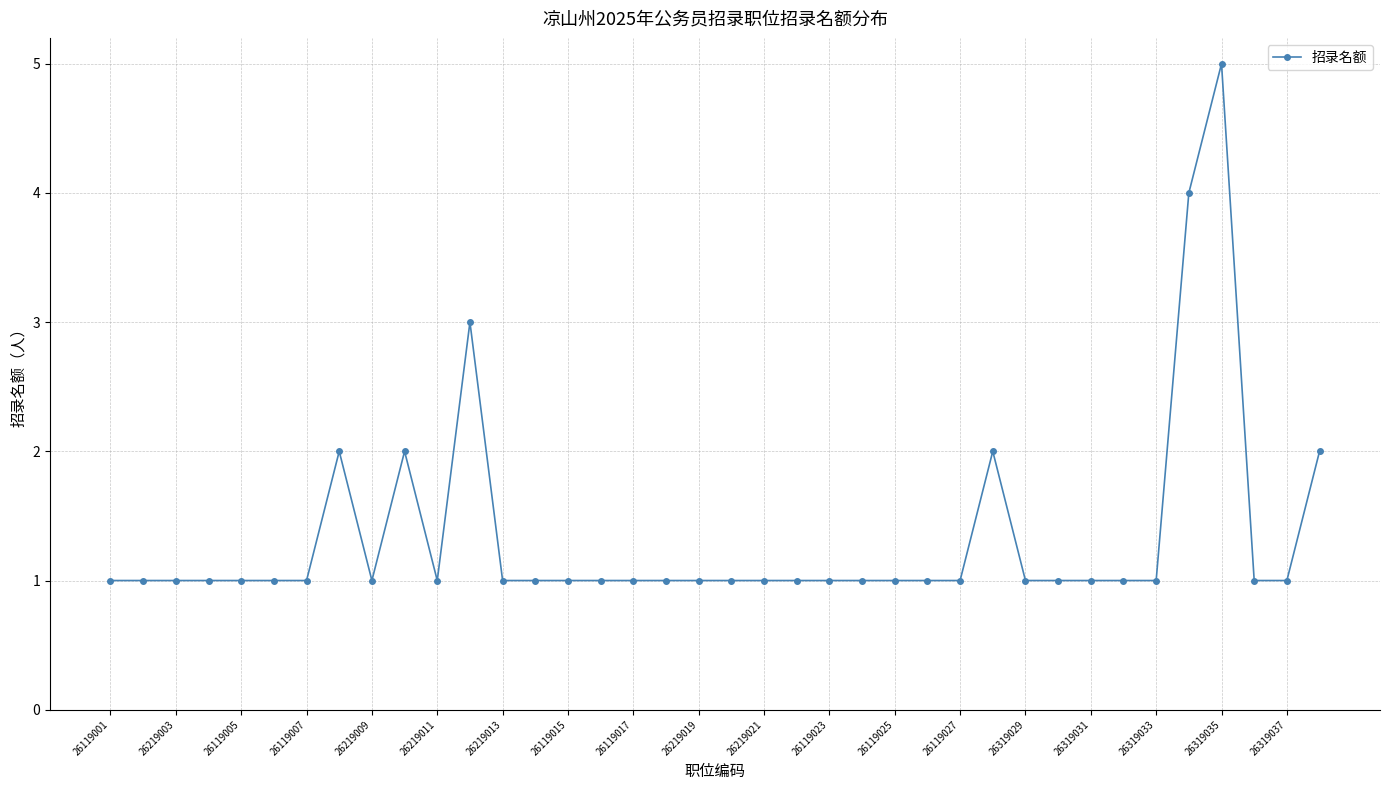

What is the maximum value shown in the chart?

5